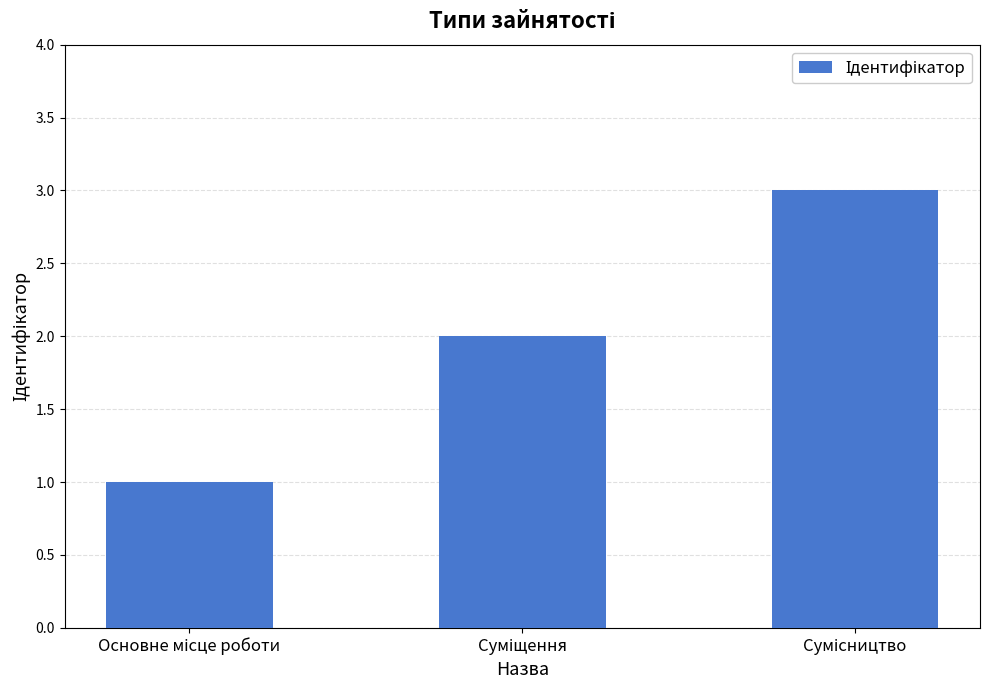

What is the sum of all values?

6